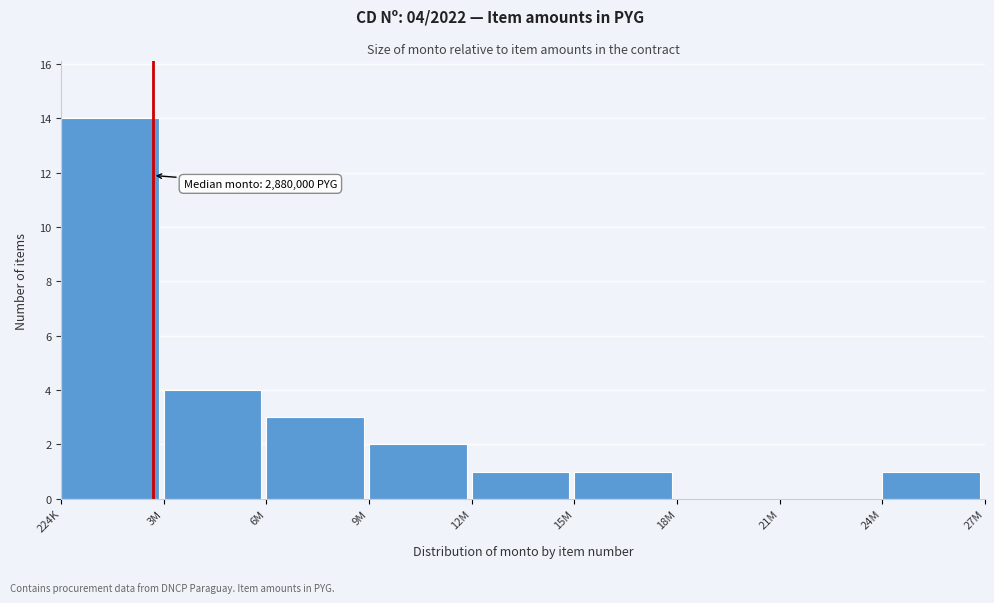

Reading left to right, what are all the values shown in this chart?

224K=14	3M=4	6M=3	9M=2	12M=1	15M=1	18M=0	21M=0	24M=1